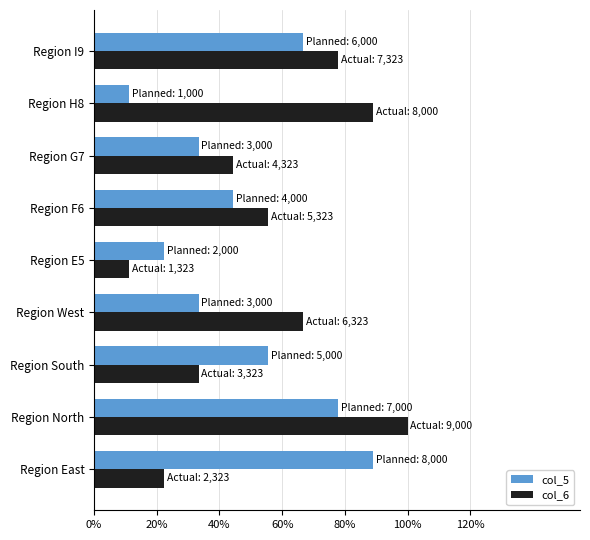

What position from the left is Region North?

2